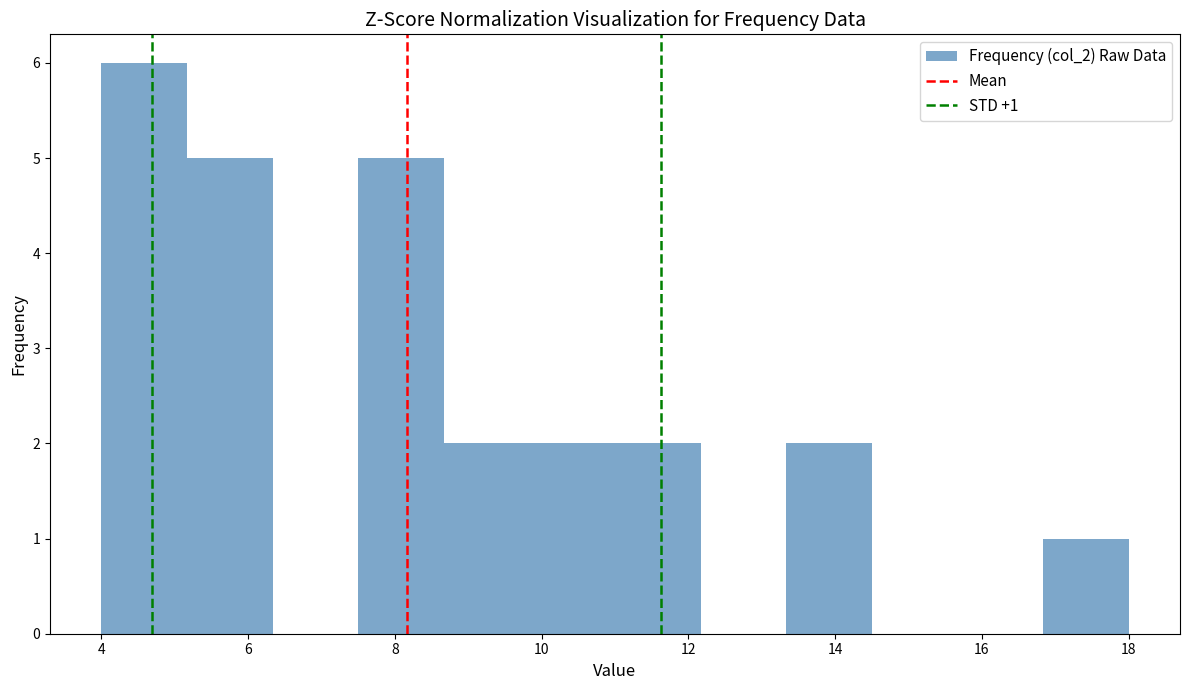

Which range on the x-axis has the tallest bar?

4.0 to 5.2